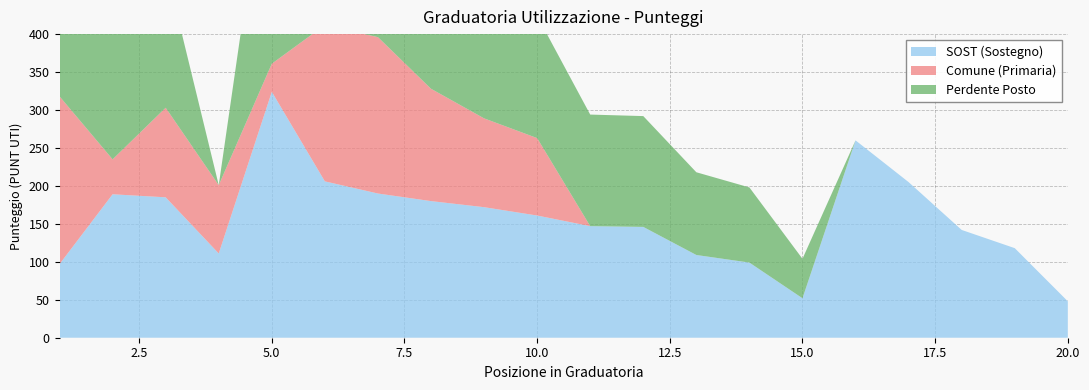

Reading right to left, list all the values displayed in this chart.

SOST (Sostegno): 48	118	142	205	260	52	99	109	146	147	161	172	180	190	206	324	111	185	189	97
Comune (Primaria): 0	0	0	0	0	0	0	0	0	0	102	117	148	206	206	37	90	118	46	221
Perdente Posto: 0	0	0	0	0	52	99	109	146	147	161	172	180	190	206	324	0	185	189	97